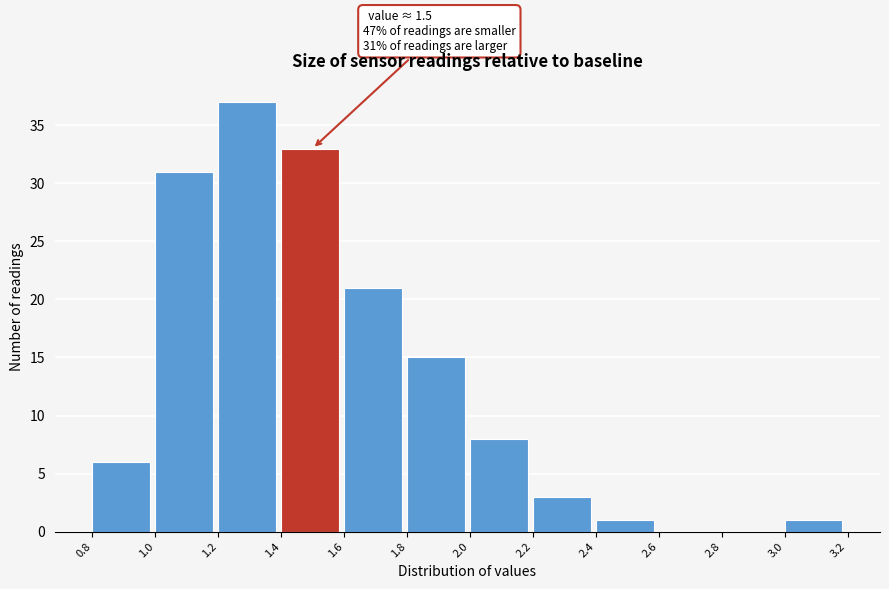

Which range on the x-axis has the tallest bar?

1.2 to 1.4